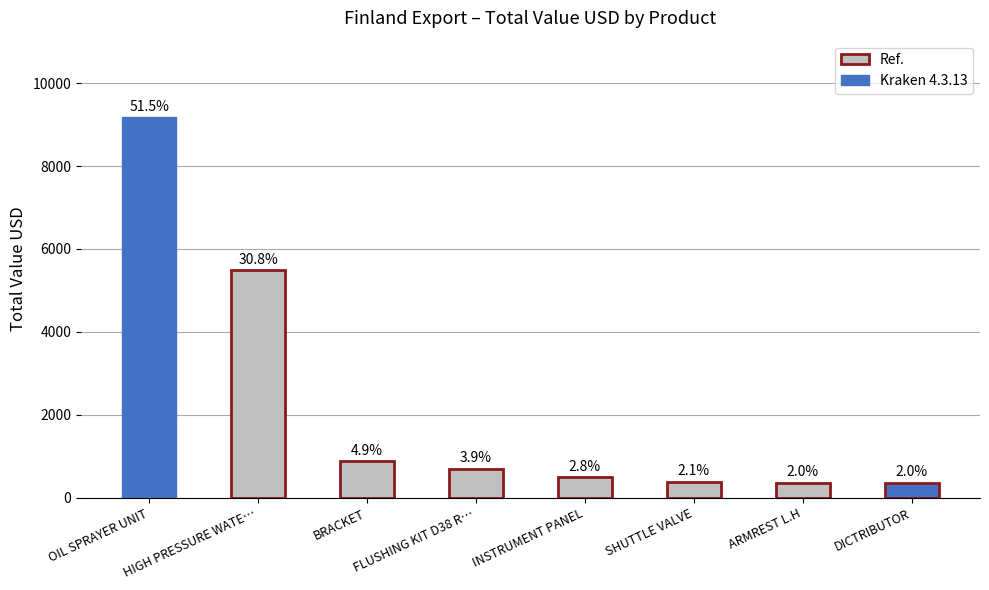

What is the change in value from OIL SPRAYER UNIT to DICTRIBUTOR?

-8831.4